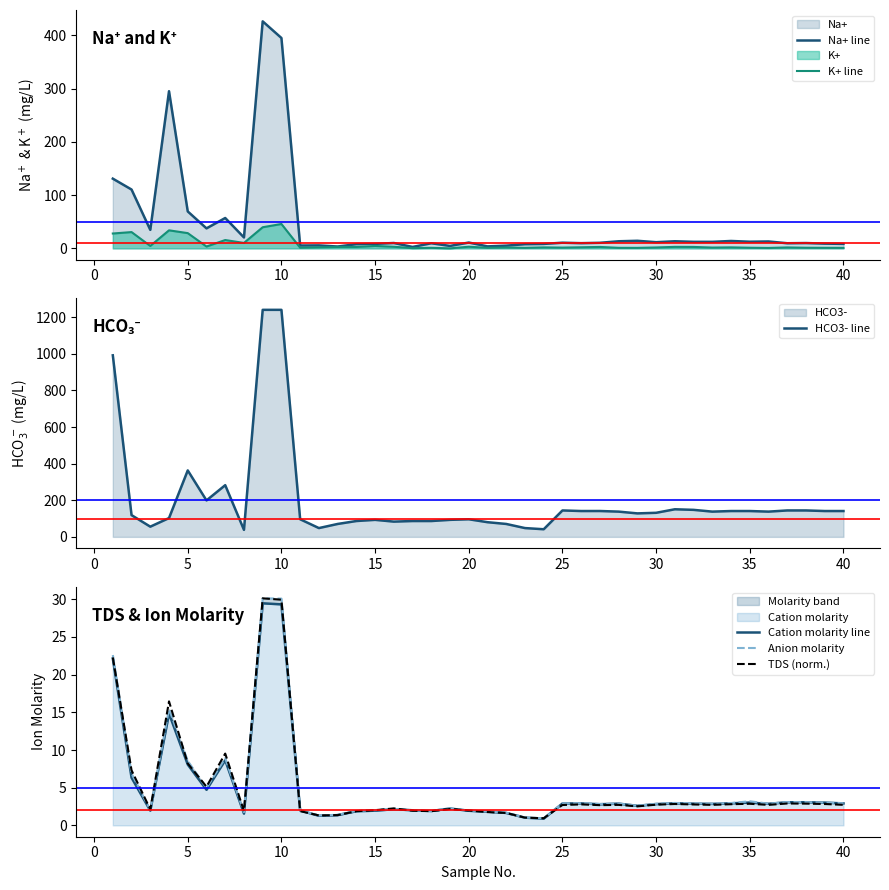

What is the minimum value for TDS (norm.)?

0.9